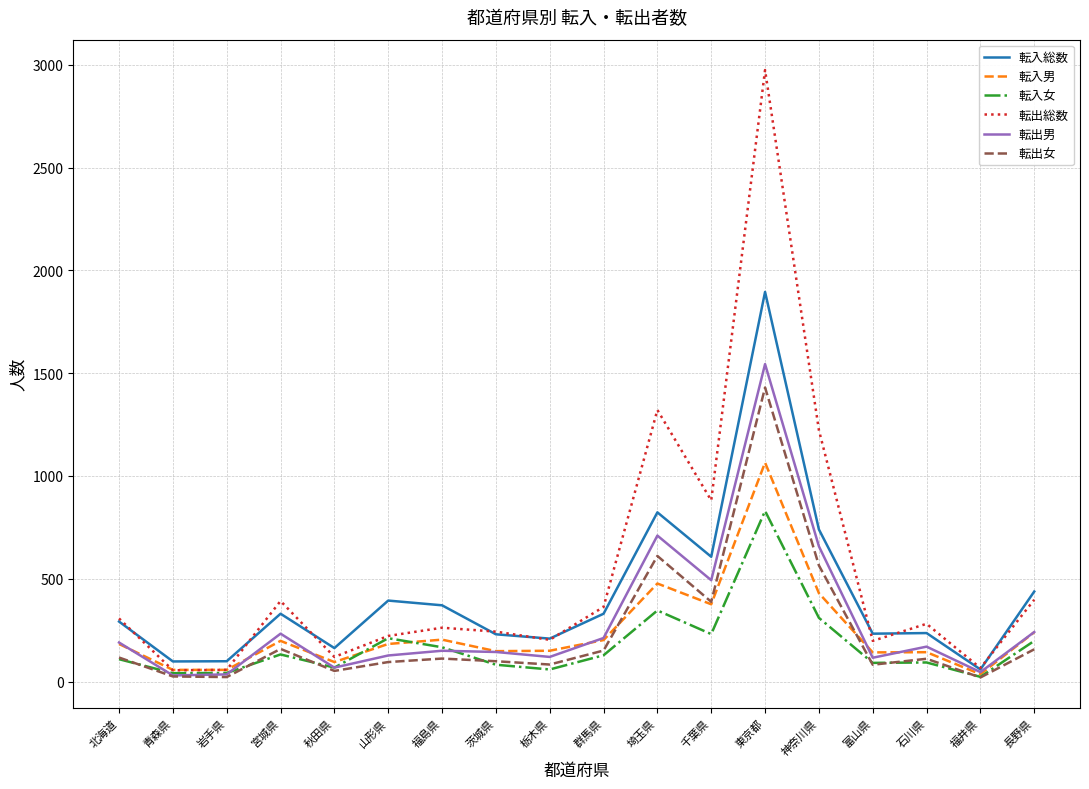

Does the chart have visible grid lines?

Yes